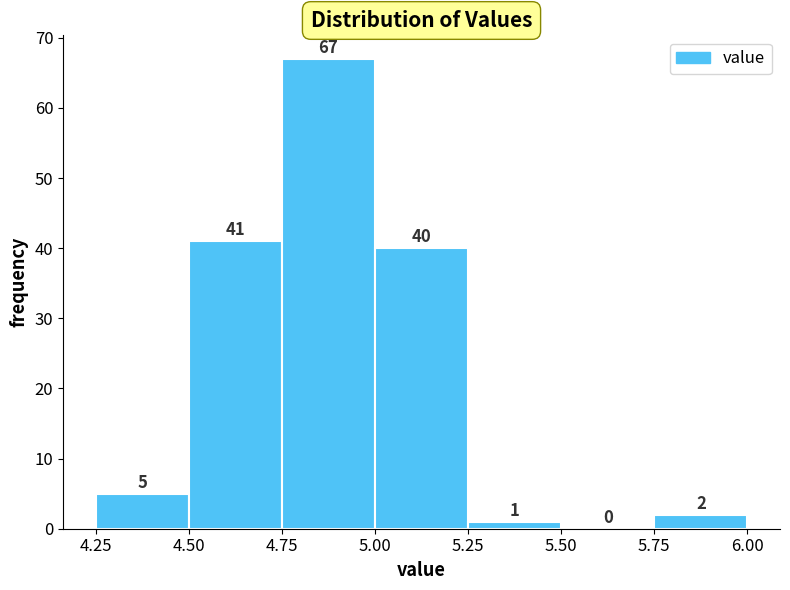

Which range on the x-axis has the tallest bar?

4.75 to 5.00